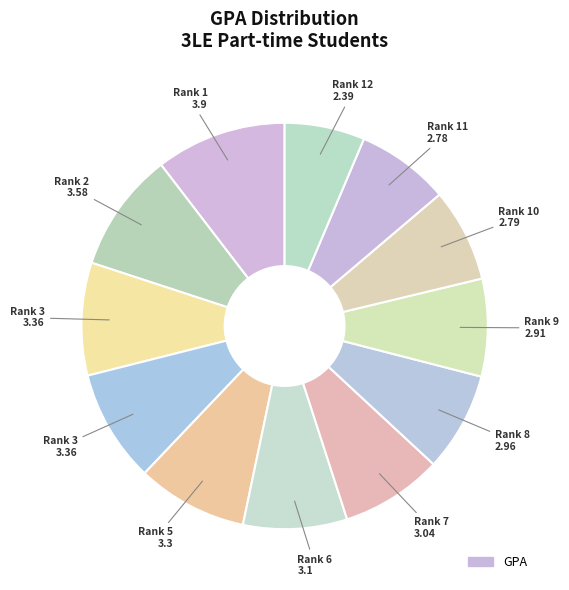

Count the number of slices in the pie.

12